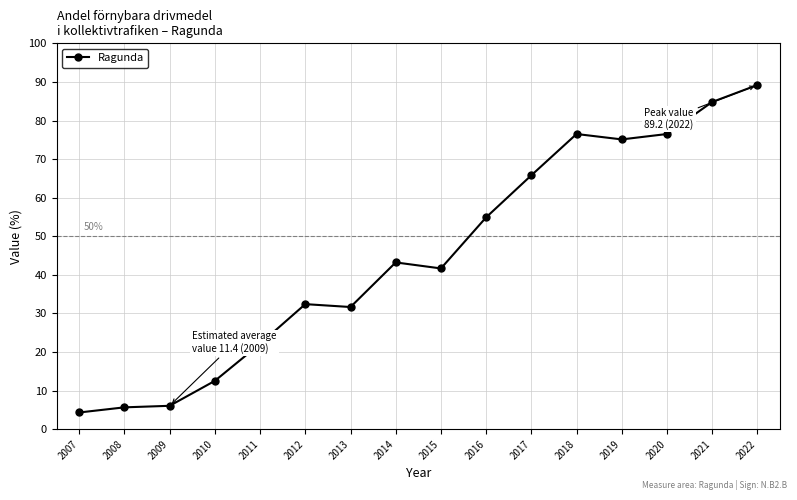

Which category has the lowest value across all series?

2007